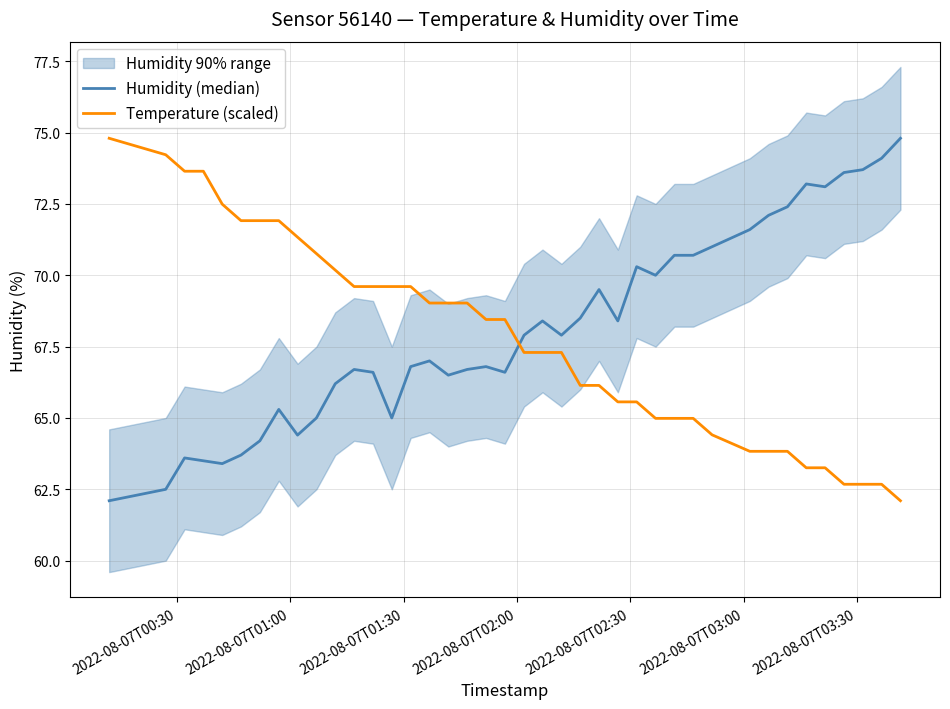

What is the minimum value for Temperature (scaled)?

62.1